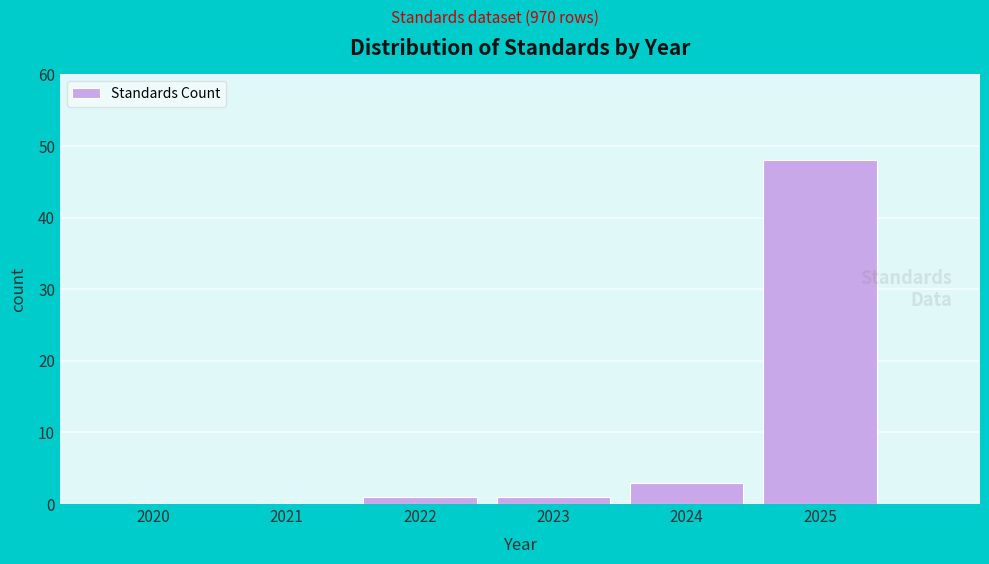

Reading left to right, list every bar in this chart as the range it spans on the x-axis followed by its height. The values are not printed on the chart, so give them approximately, as read against the axis.

2019.5 to 2020.5: 0
2020.5 to 2021.5: 0
2021.5 to 2022.5: 1
2022.5 to 2023.5: 1
2023.5 to 2024.5: 3
2024.5 to 2025.5: 48